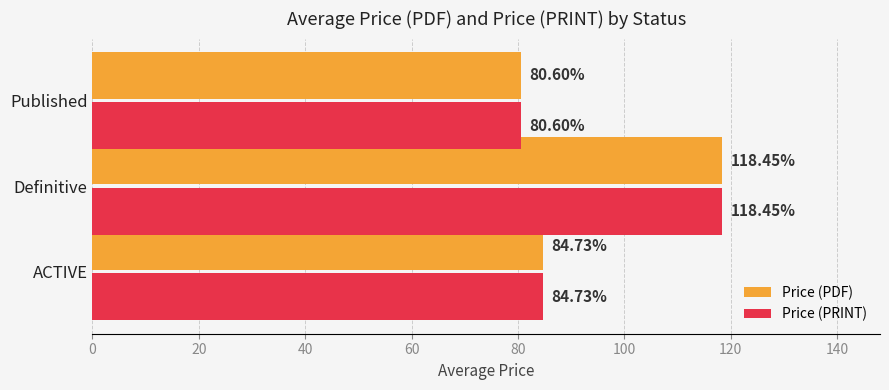

At which category does the chart reach its minimum across all series?

Published